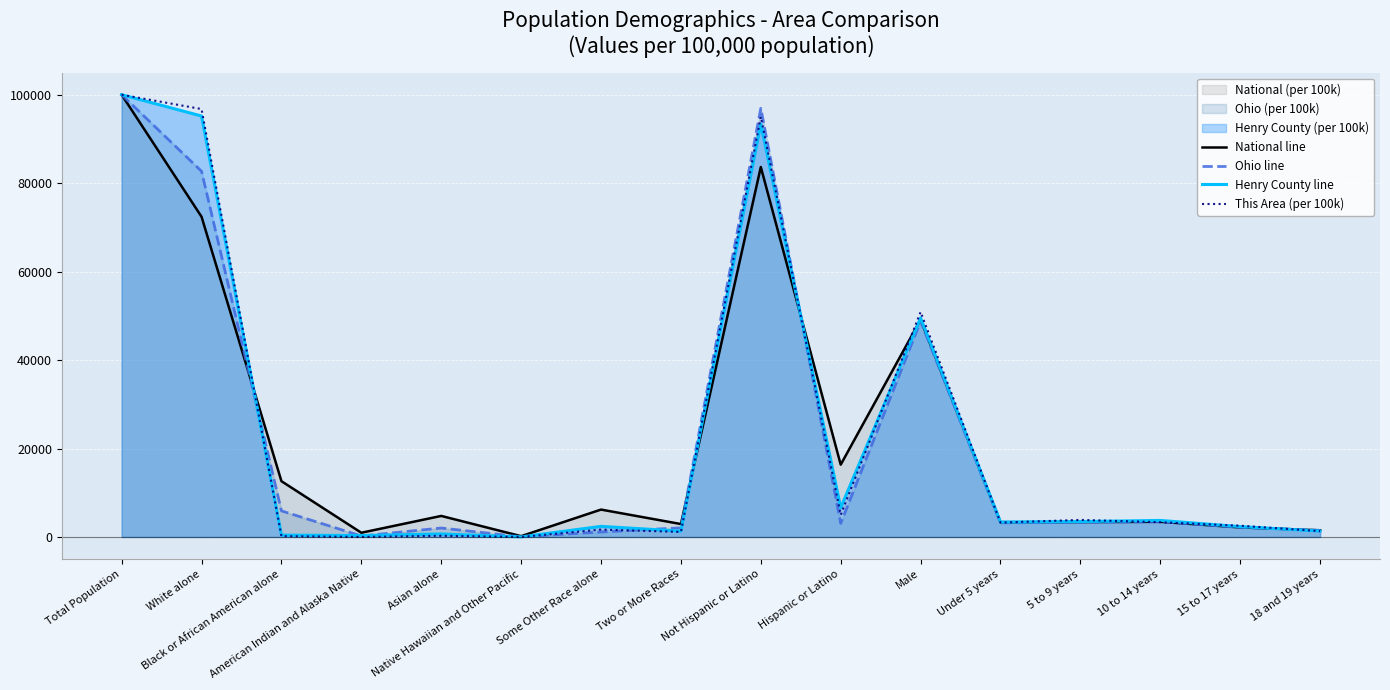

What is the value of the Henry County line point at the 15th from the left?

2335.6